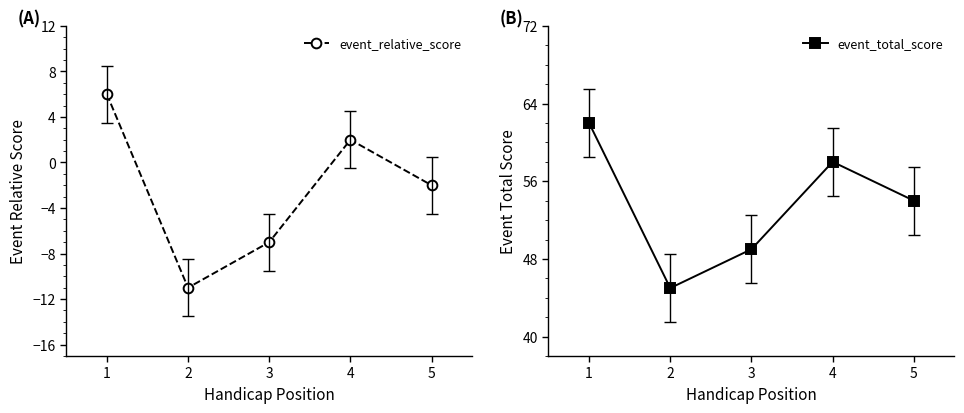

Reading left to right, list all the values displayed in this chart.

event_relative_score: 1=6	2=-11	3=-7	4=2	5=-2
event_total_score: 1=62	2=45	3=49	4=58	5=54